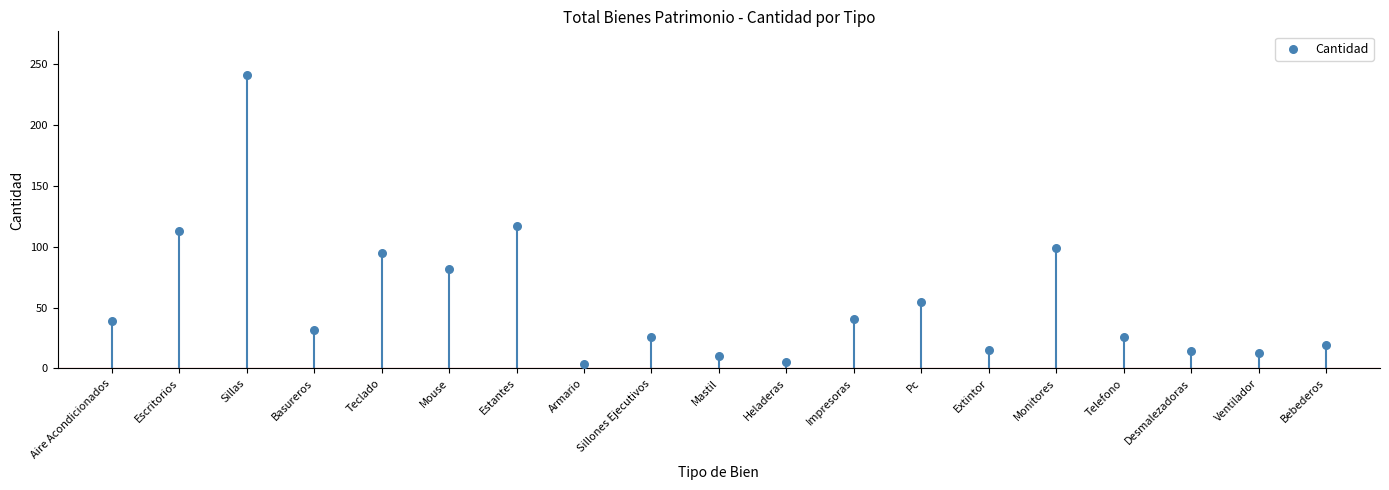

What is the range of Y values (max minus min)?

237